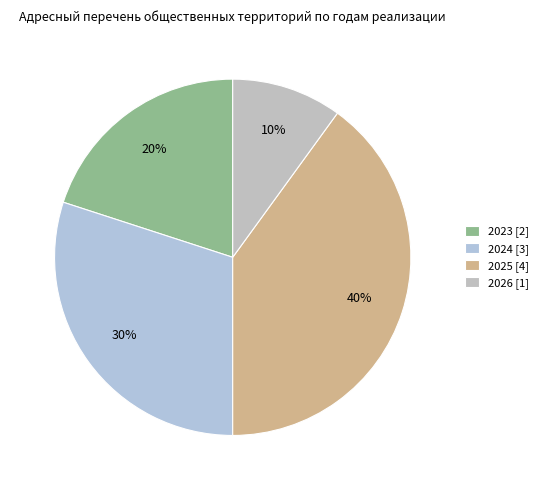

To the nearest percent, what portion does 2025 represent?

40%